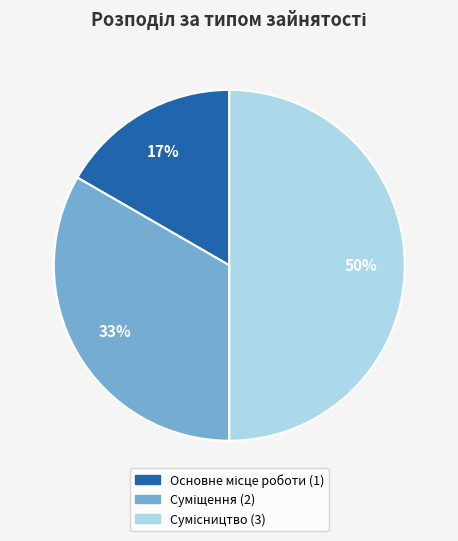

To the nearest percent, what is the average slice percentage?

33%